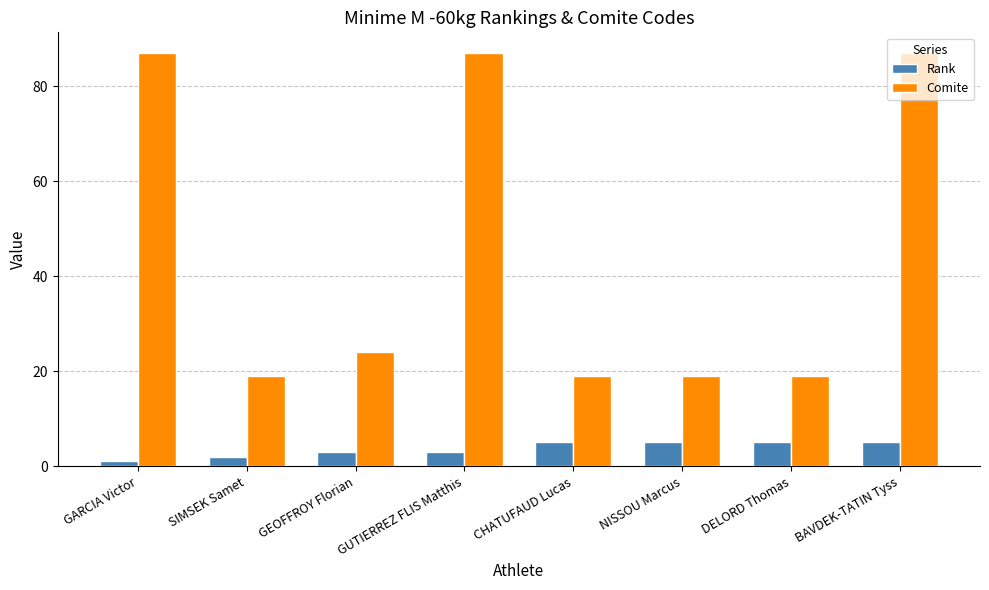

What is the spread (max minus min) of values at BAVDEK-TATIN Tyss?

82